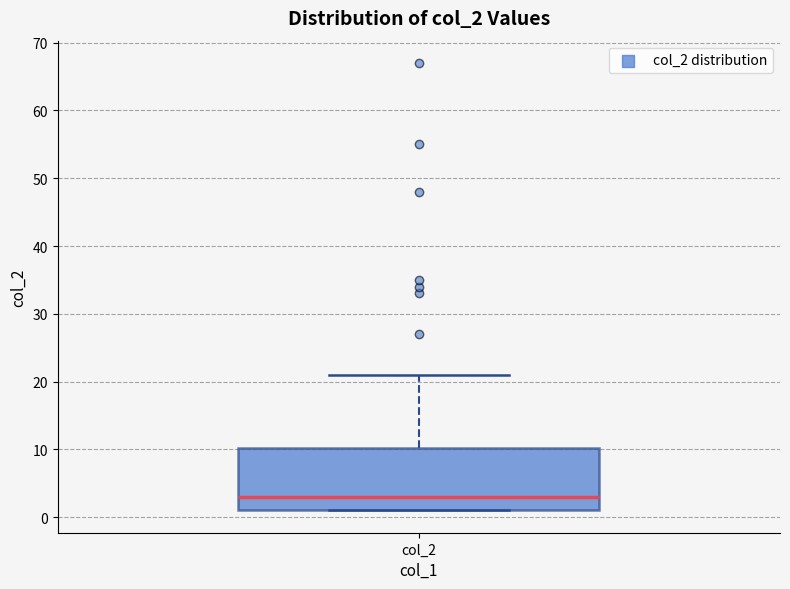

Transcribe this box plot: give where the median line is, the range the box spans, and where the two whiskers end, as read against the y-axis. The values are not printed on the chart, so give them approximately, as read against the axis.

median 3, box 1 to 10, whiskers 1 to 21